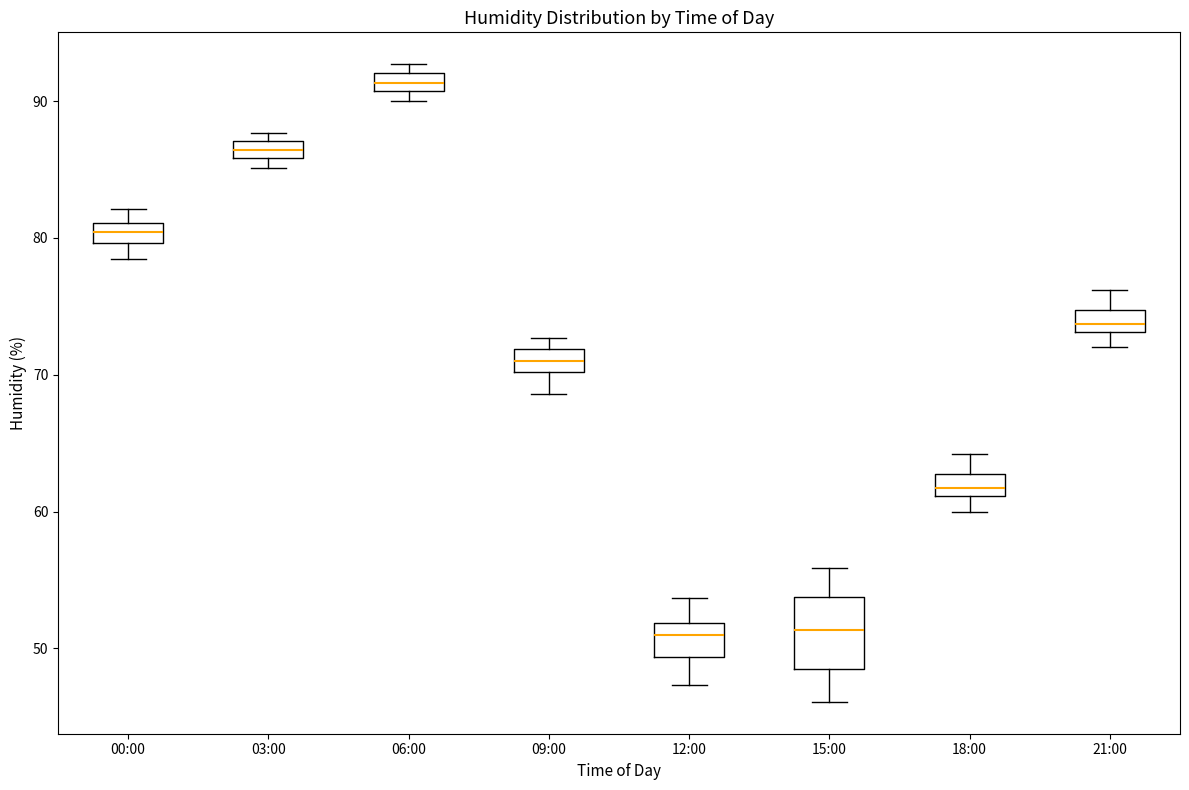

Which box is the tallest, from its lower edge to its upper edge?

15:00